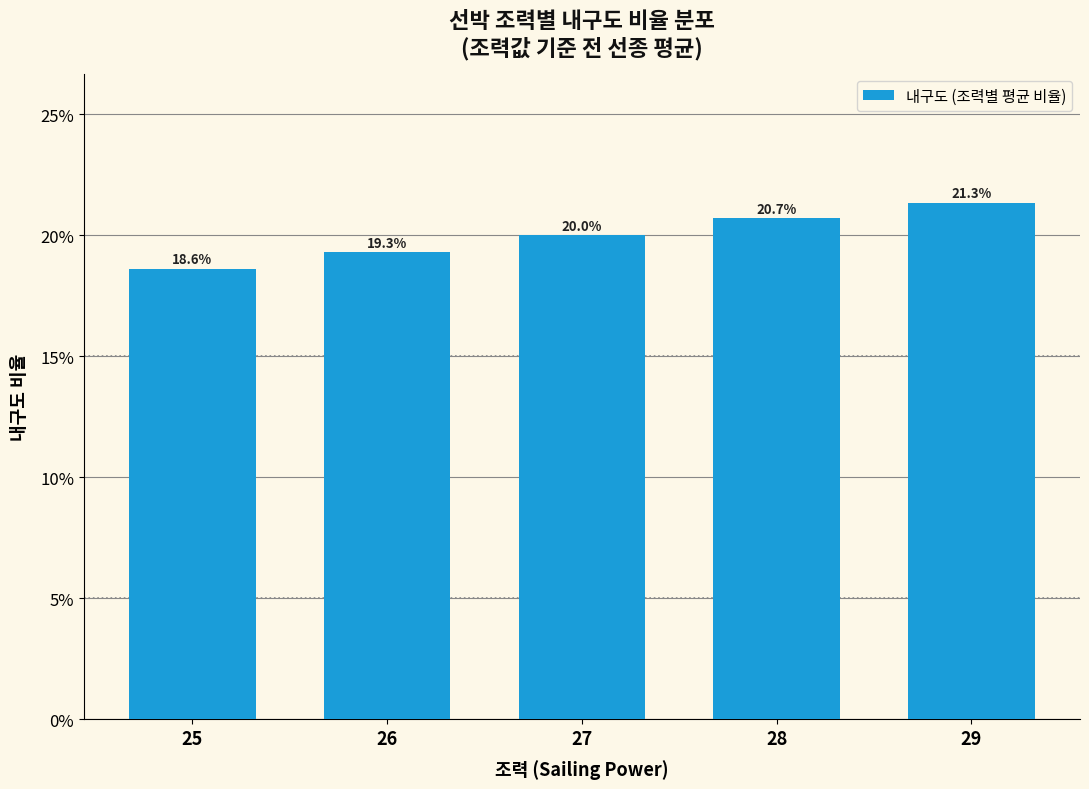

Which category has the highest value across all series?

29